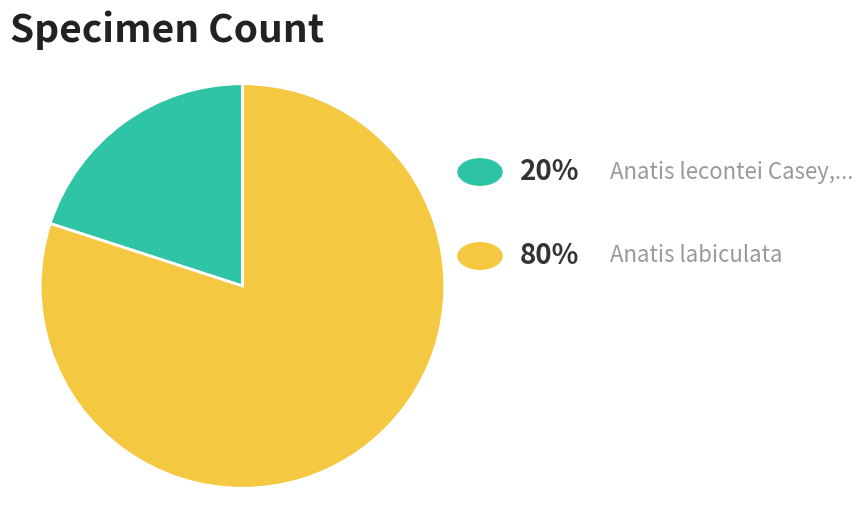

How many slices are in this pie chart?

2